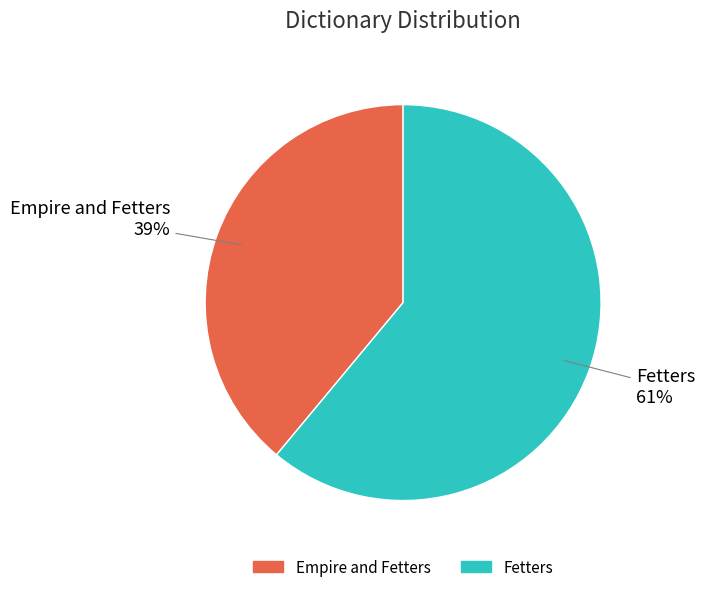

Combined, do Empire and Fetters and Fetters account for over 50%?

Yes